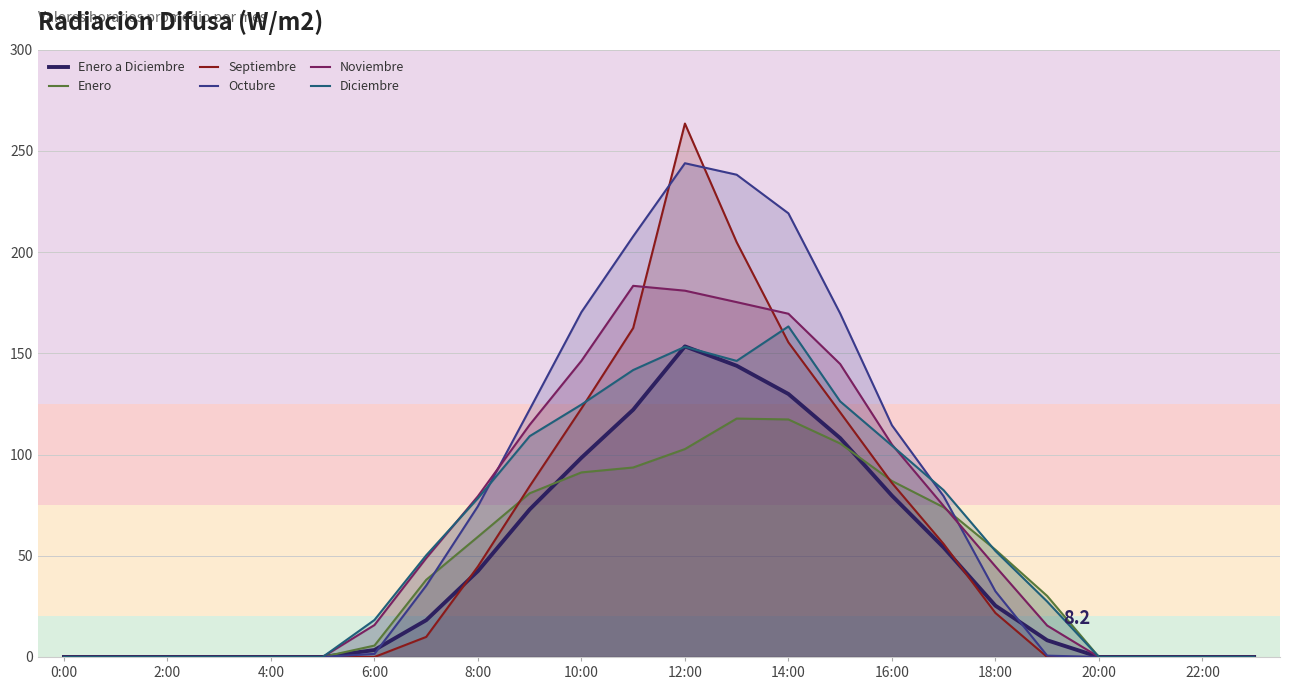

True or false: Octubre has a value of 219.2 at 14:00.

True